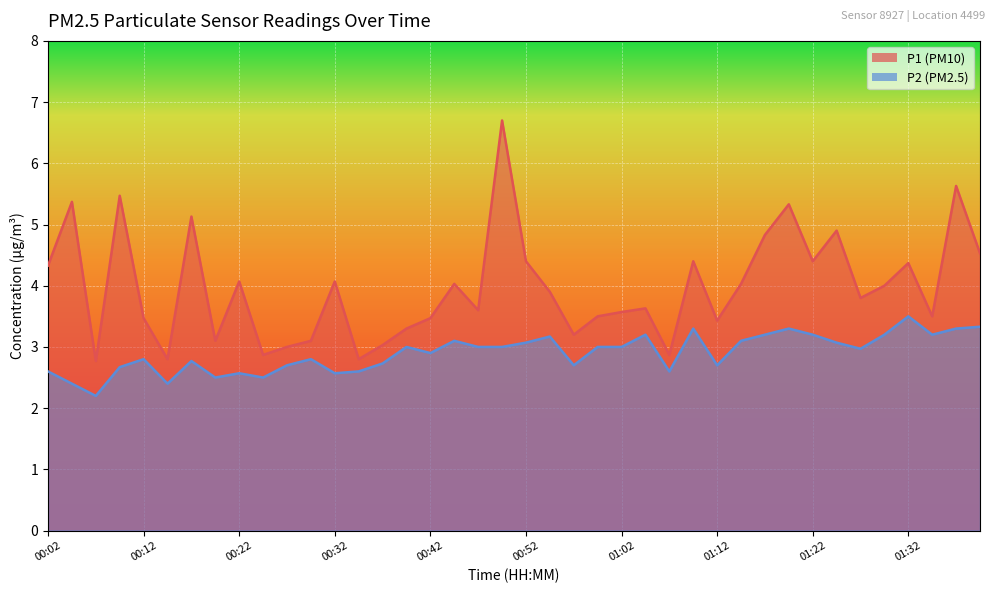

What is the sum of the P2 values at 00:42 and 01:17?

6.1